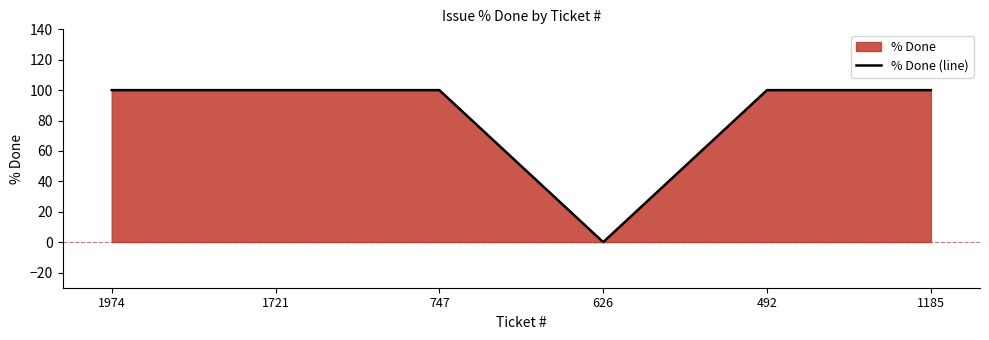

How many data points are less than 100?

1